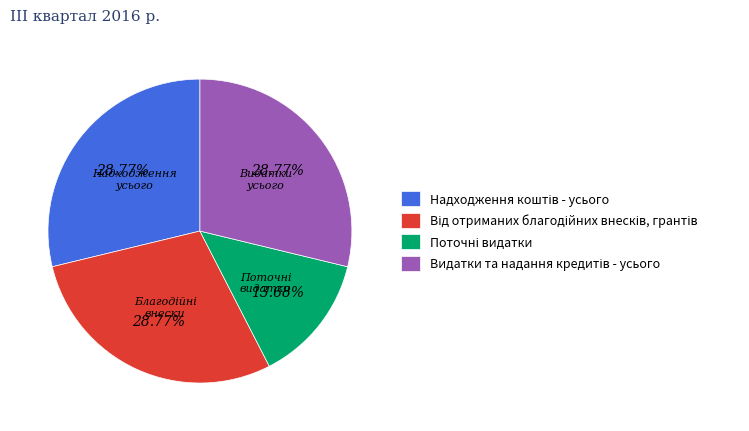

Is there a majority slice in this chart?

No